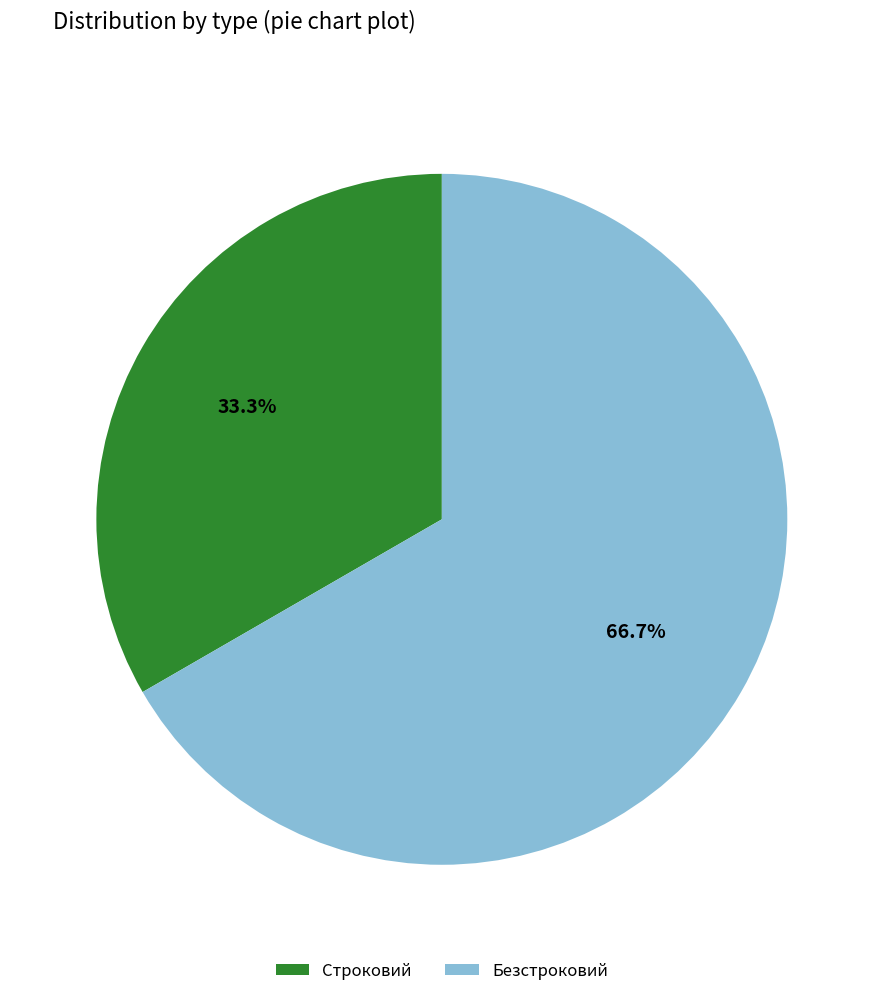

Does any single category account for the majority?

Yes